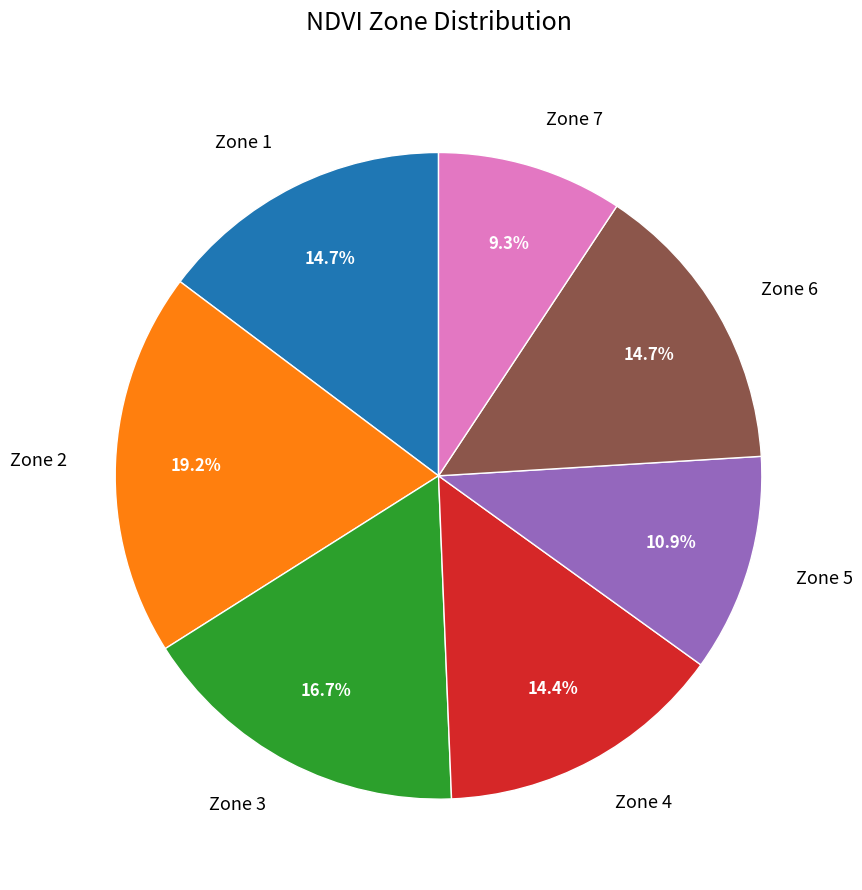

Combined, do Zone 1 and Zone 4 account for over 50%?

No